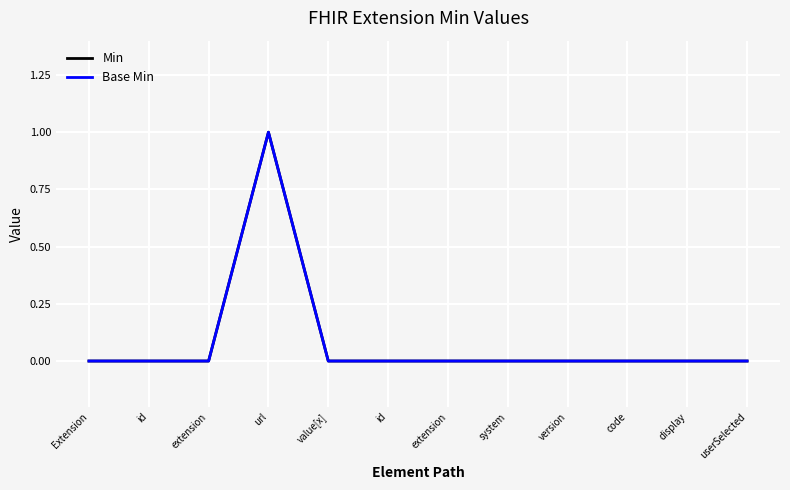

At which category does Min reach its first local peak?

url